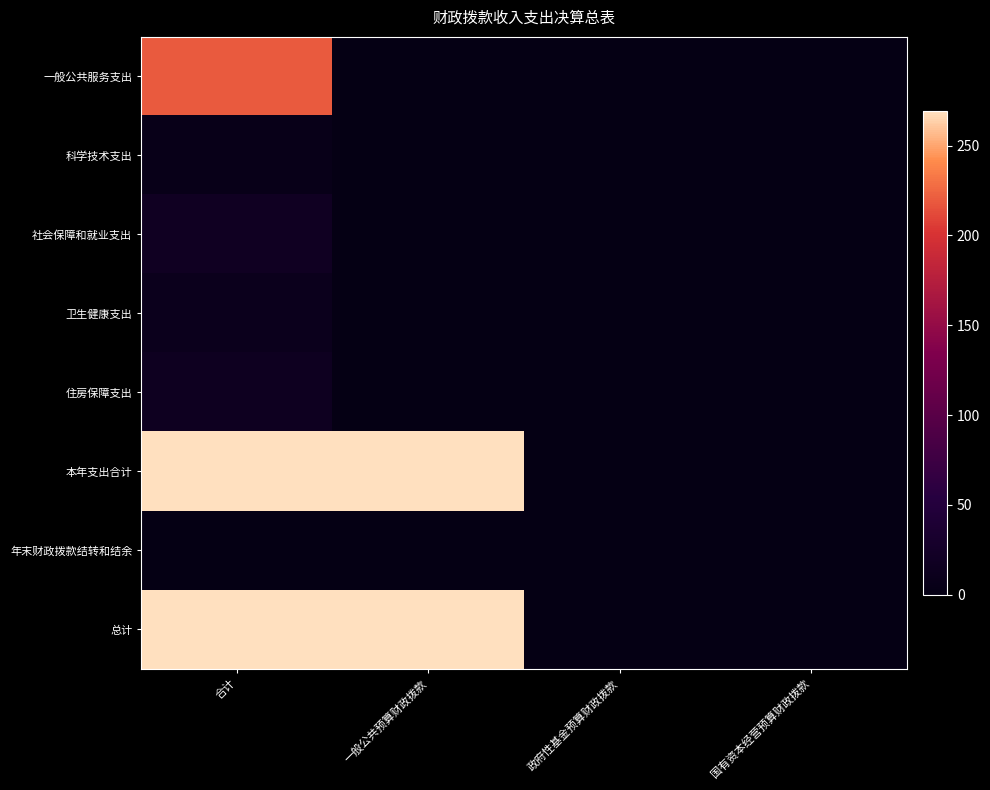

Which label corresponds to the smallest value in the chart?

一般公共预算财政拨款